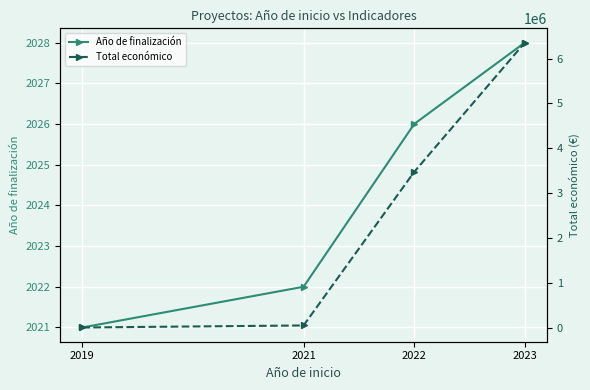

At which label does Total económico reach its peak?

2023